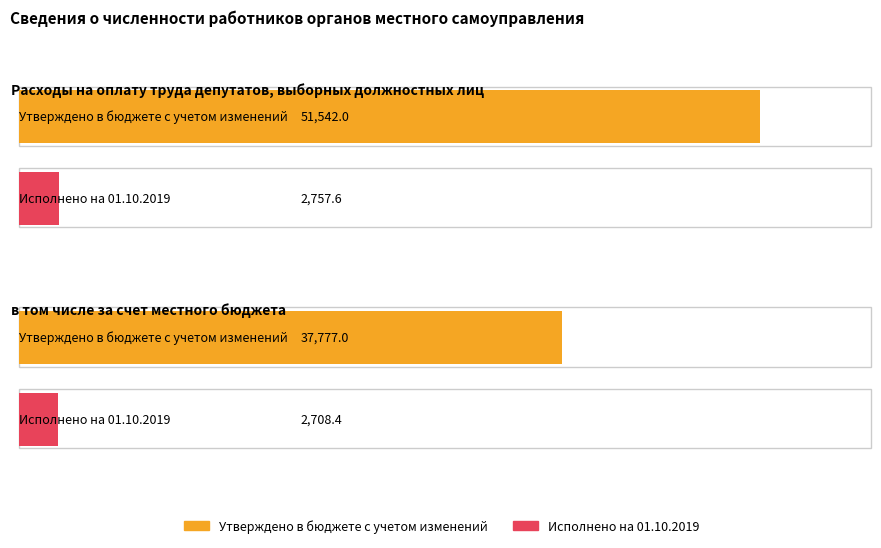

At which label does Исполнено на 01.10.2019 first exceed 2757?

Расходы на оплату труда депутатов, выборных должностных лиц